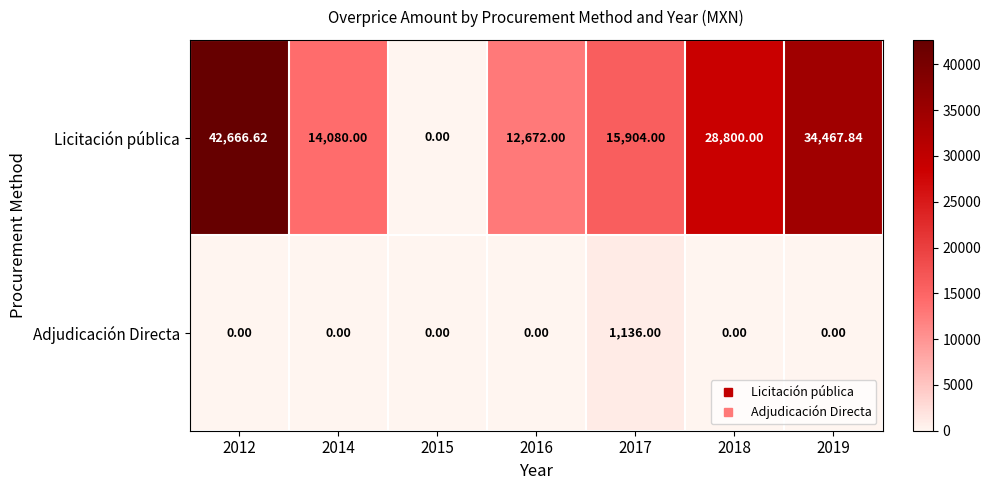

How many data points does each series have?

7